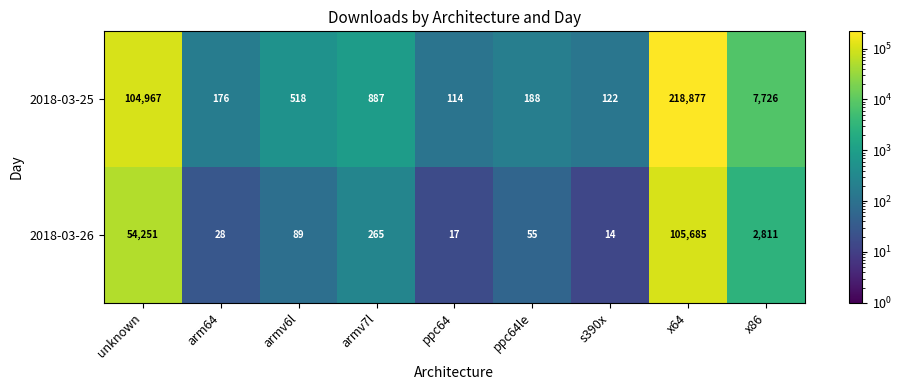

Which label corresponds to the smallest value in the chart?

s390x